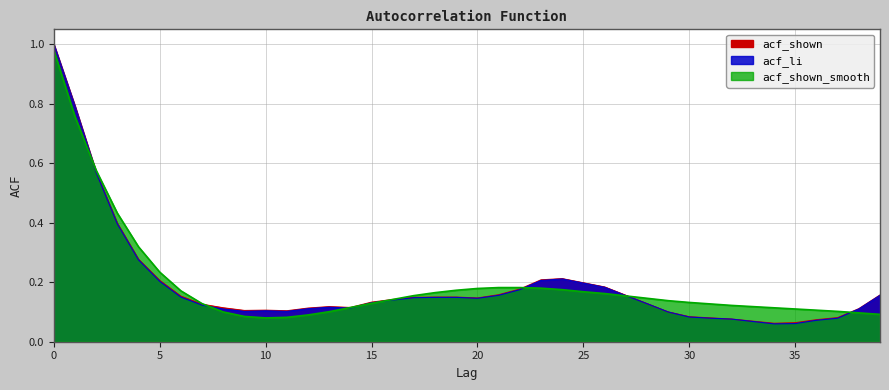

Where do acf_li and acf_shown_smooth first cross each other?

1 and 2